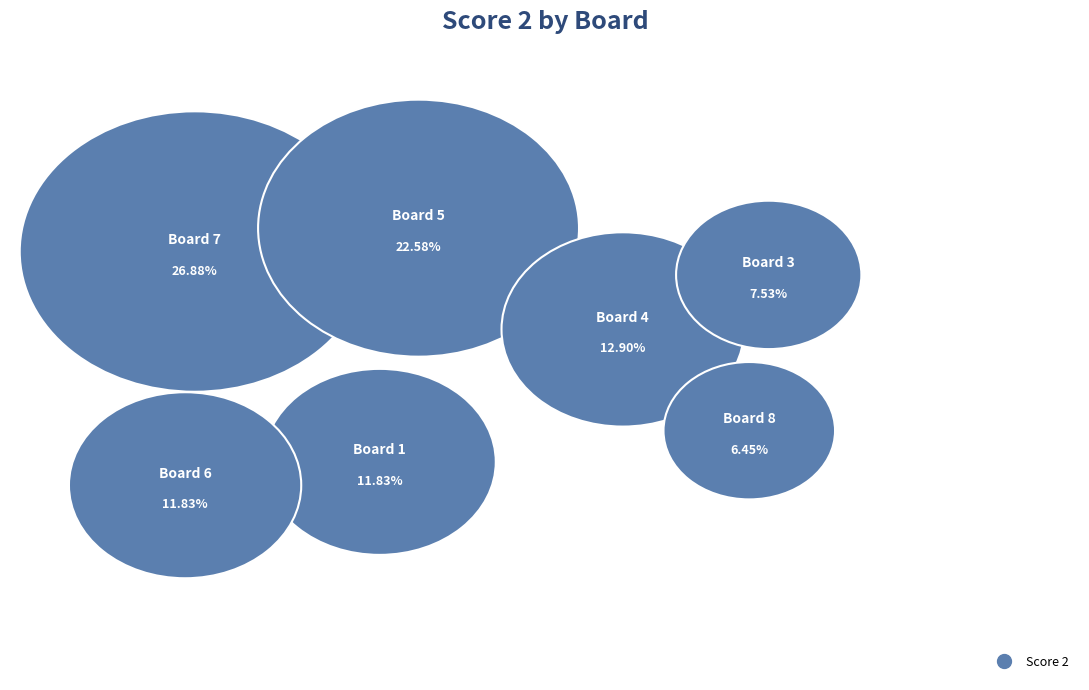

What percentage is the Board 4 slice, to the nearest percent?

13%